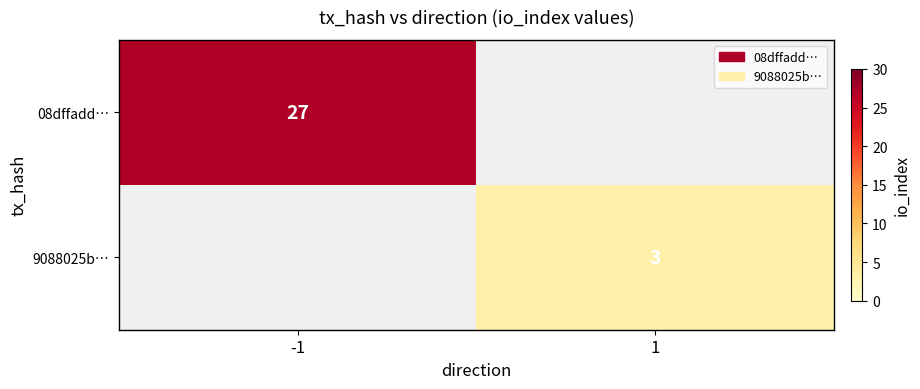

At which category does the chart reach its peak across all series?

-1